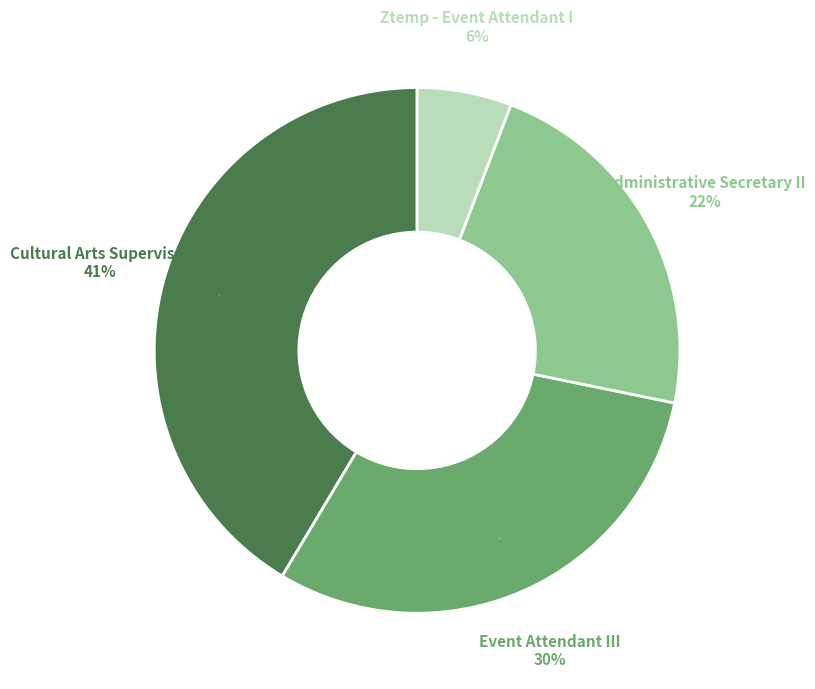

To the nearest percent, what is the difference between the largest and smallest slice percentages?

36%